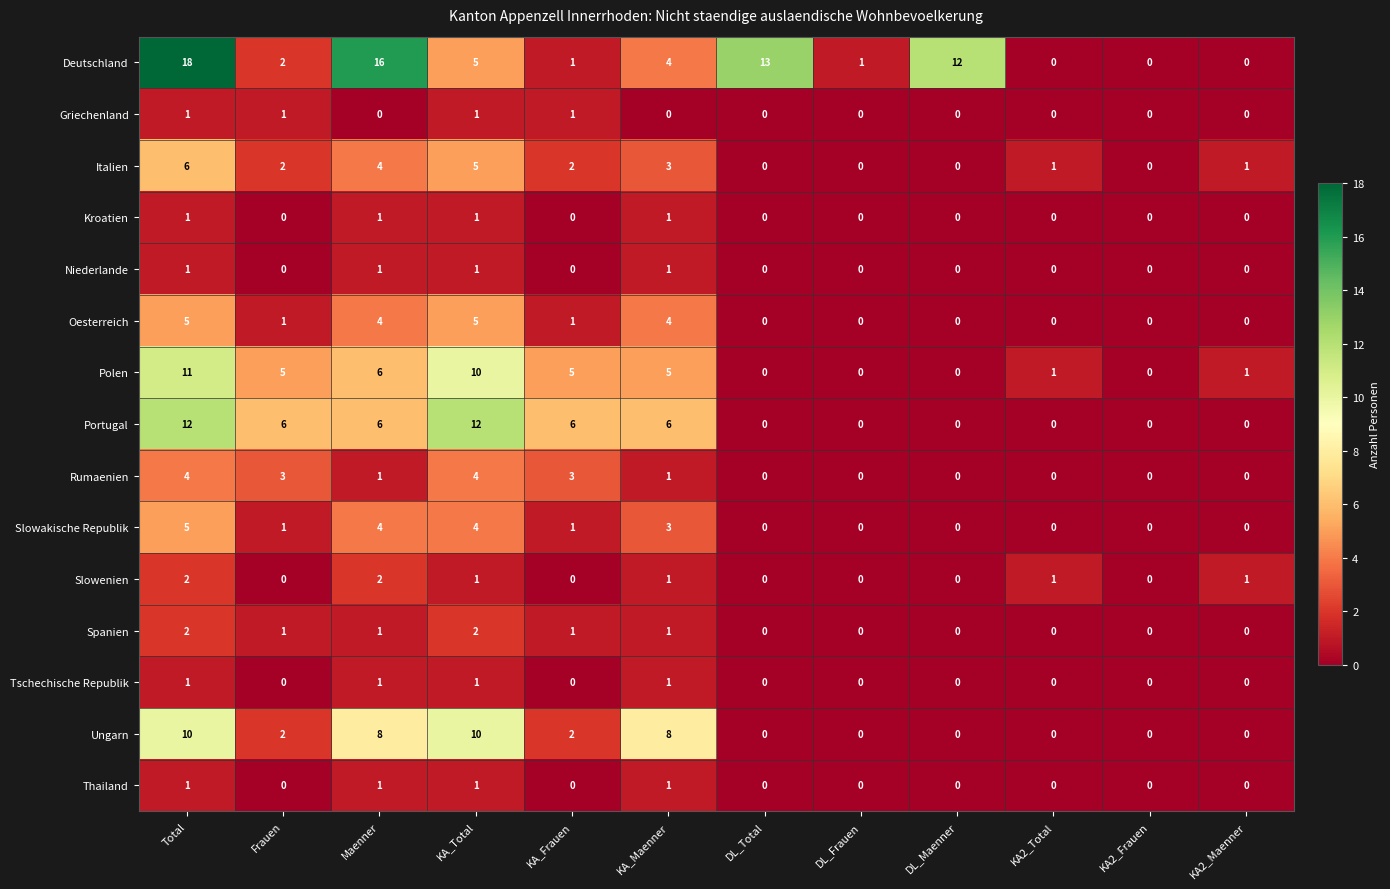

How many series are shown in this chart?

15